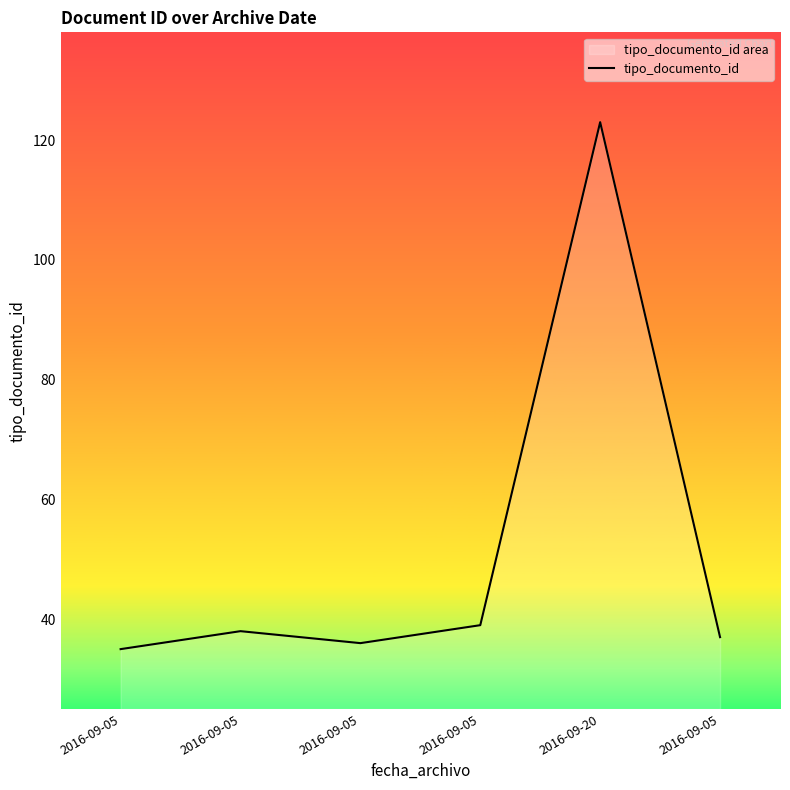

What is the smallest value displayed?

35